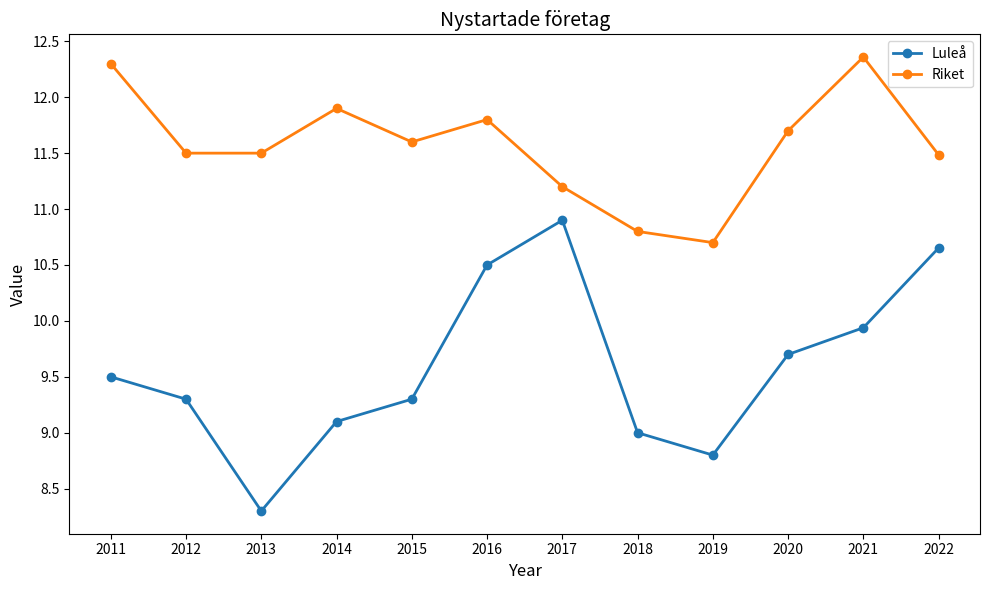

List the series in order of their peak value, lowest first.

Luleå, Riket